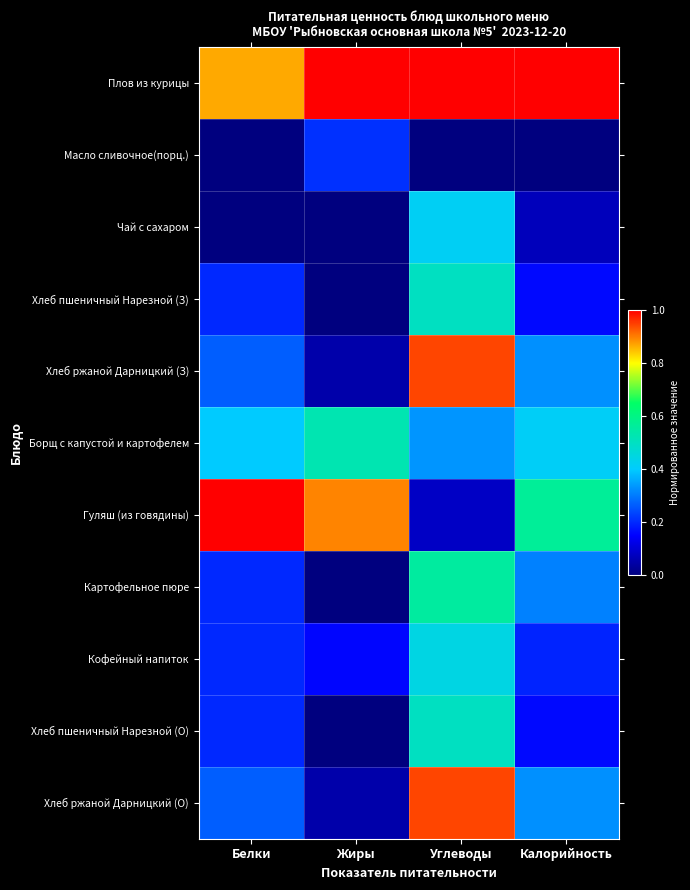

Which category has the lowest value across all series?

Белки